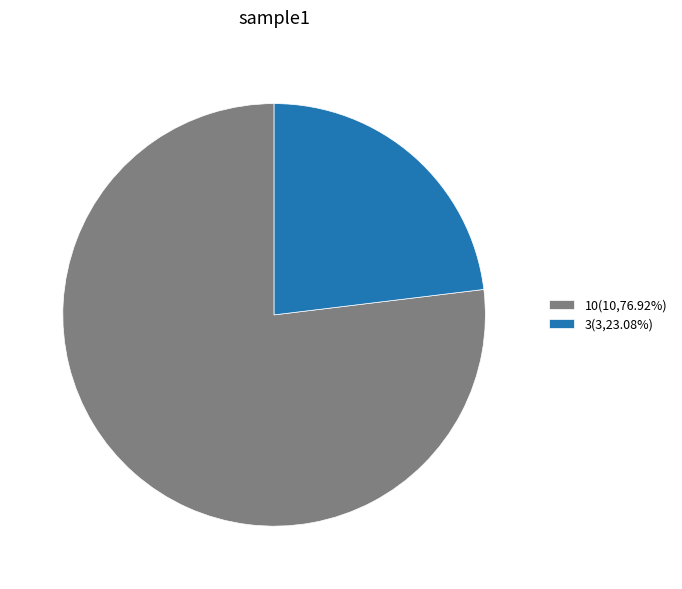

Which slice represents more than half of the pie?

10